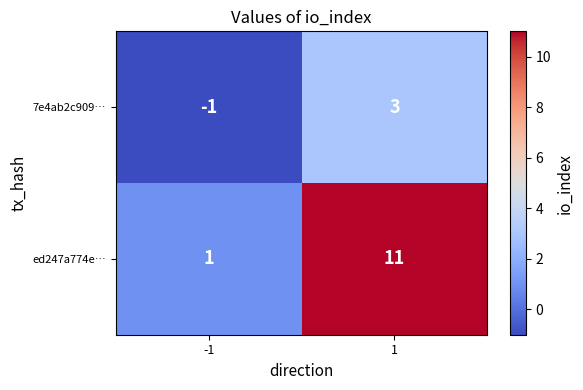

Which series changed the most between -1 and 1?

ed247a774e…